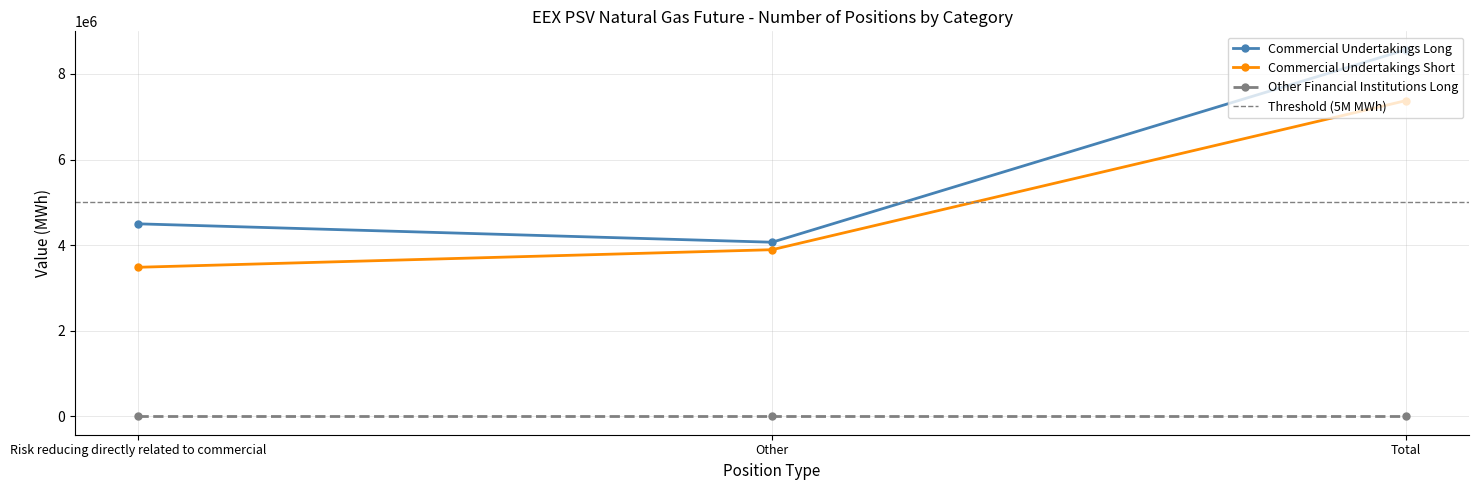

What is the label of the 3rd point from the left?

Total